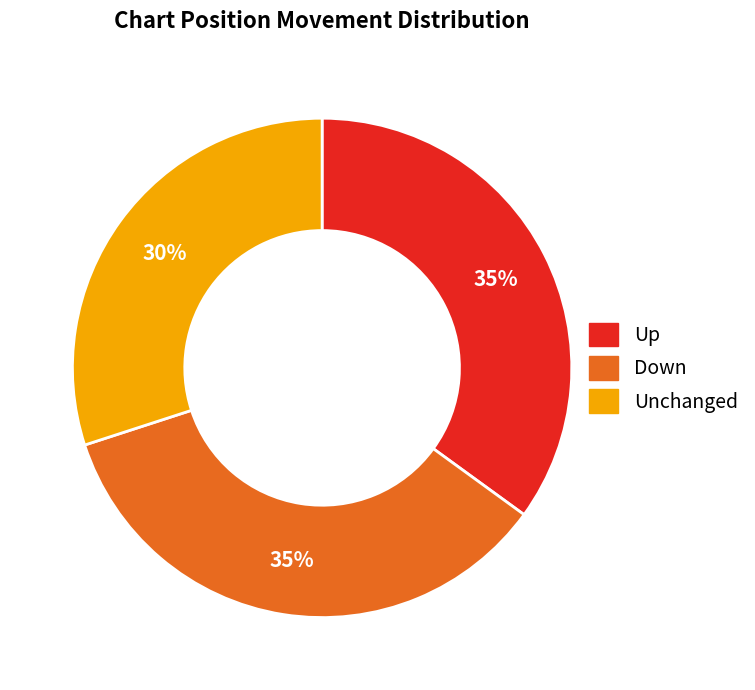

To the nearest percent, what portion does up represent?

35%